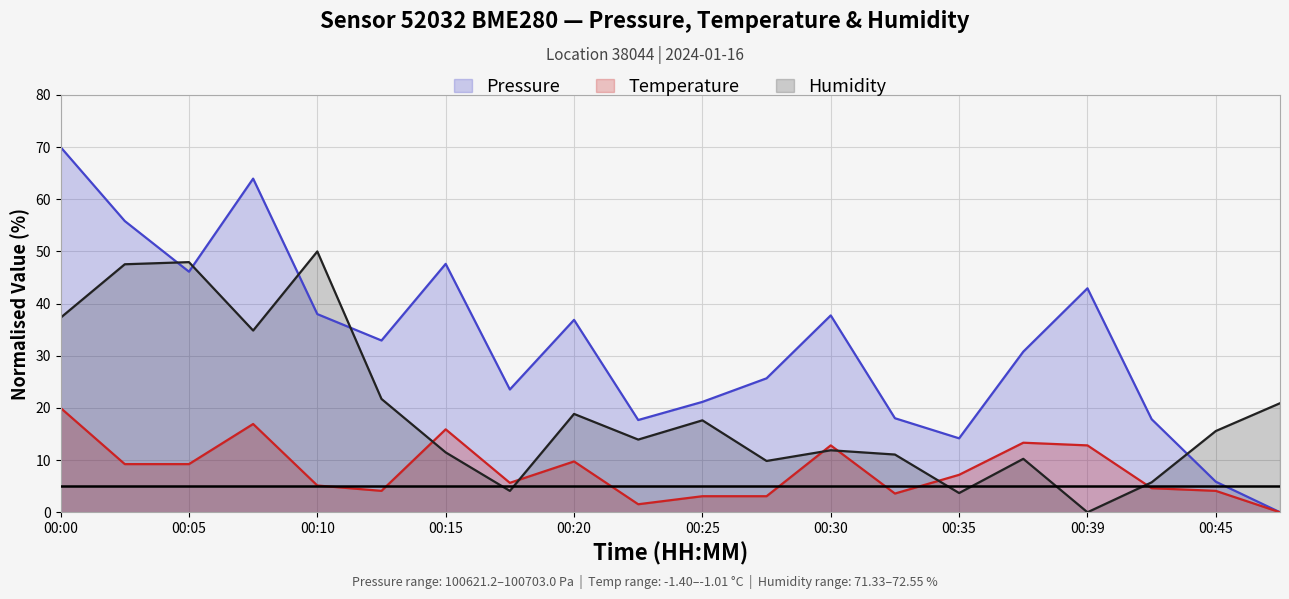

Which series has the largest range (max minus min)?

Pressure